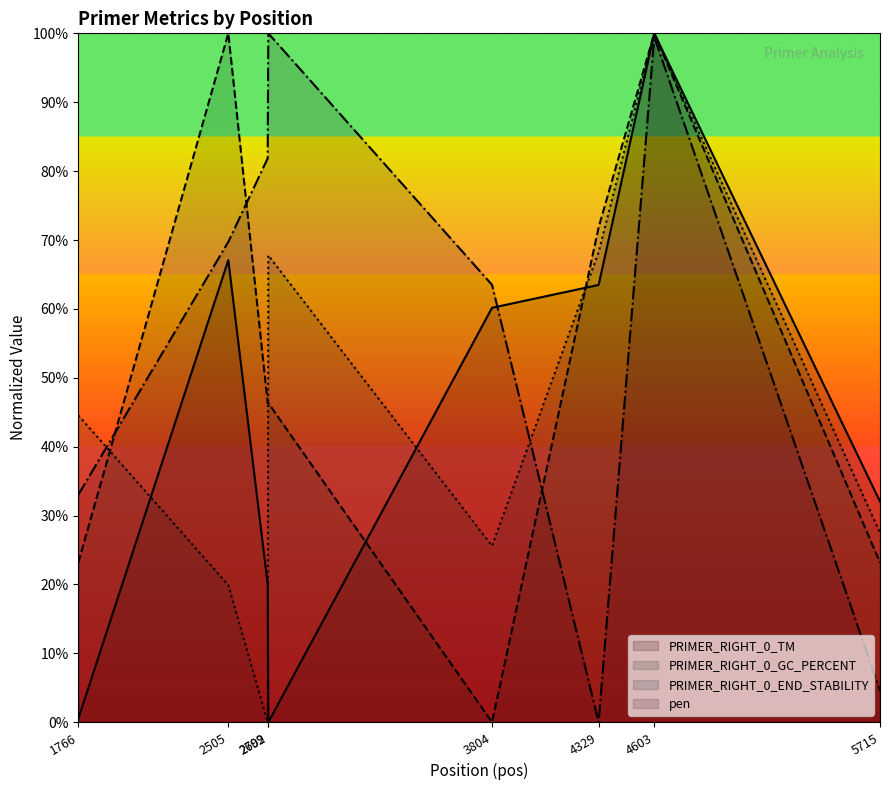

How many positive values does the PRIMER_RIGHT_0_END_STABILITY series have?

7